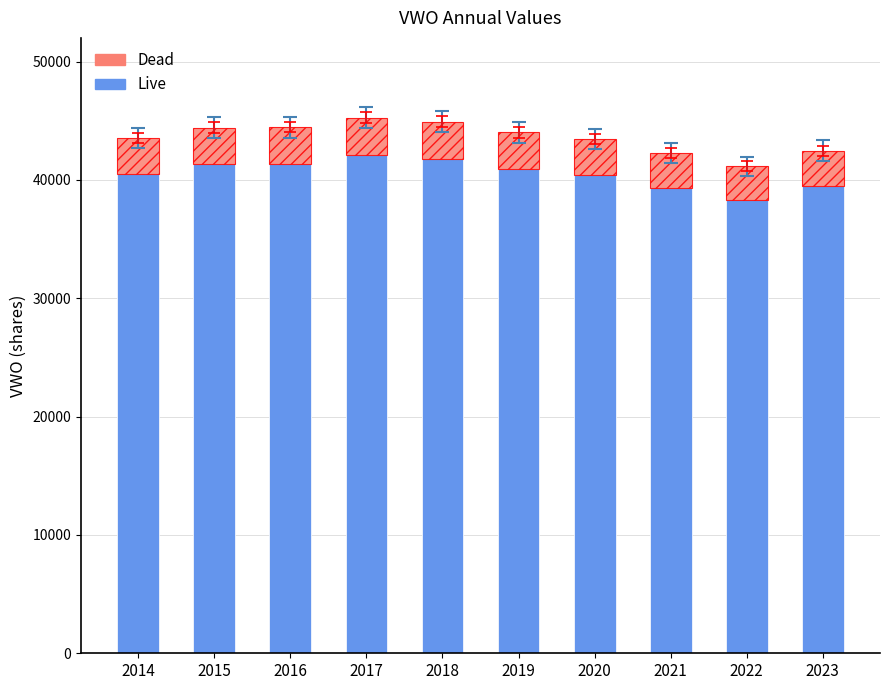

What is the minimum value for Live?

38270.4